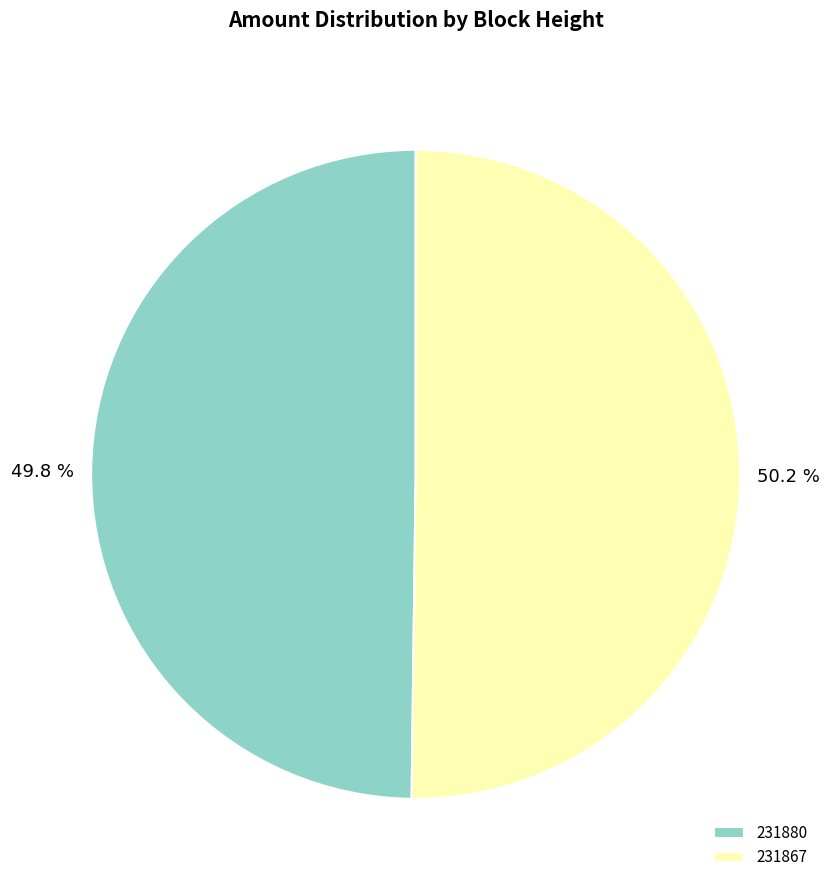

What is the ratio of the value at 231880 to the value at 231867?

1.0